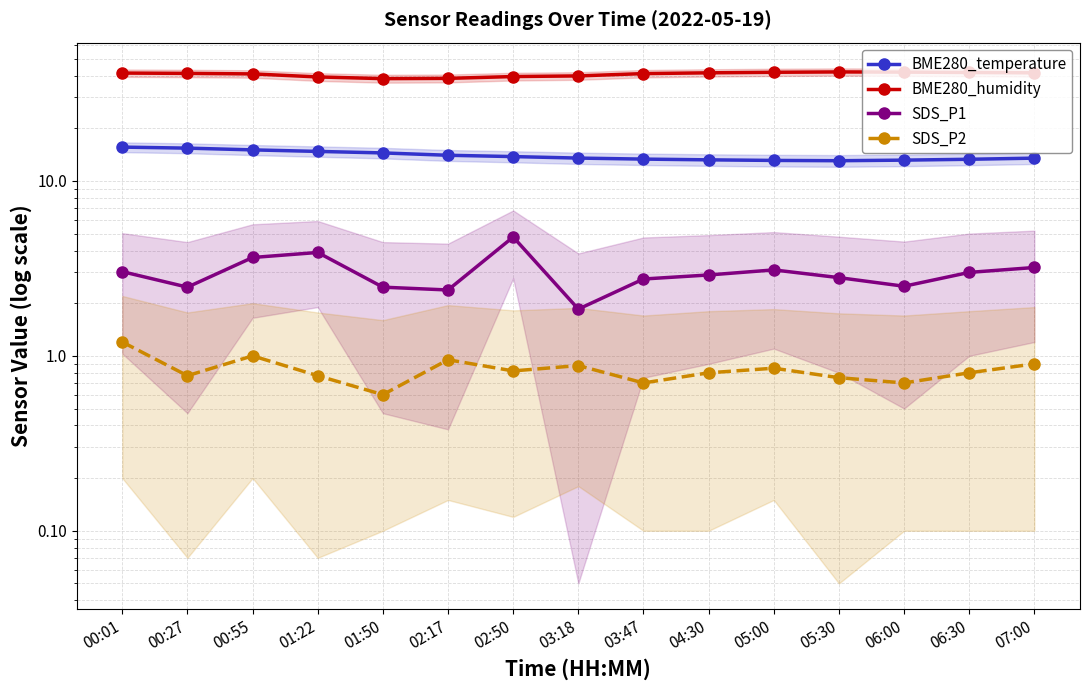

True or false: SDS_P2 has a value of 1.1 at 04:30.

False